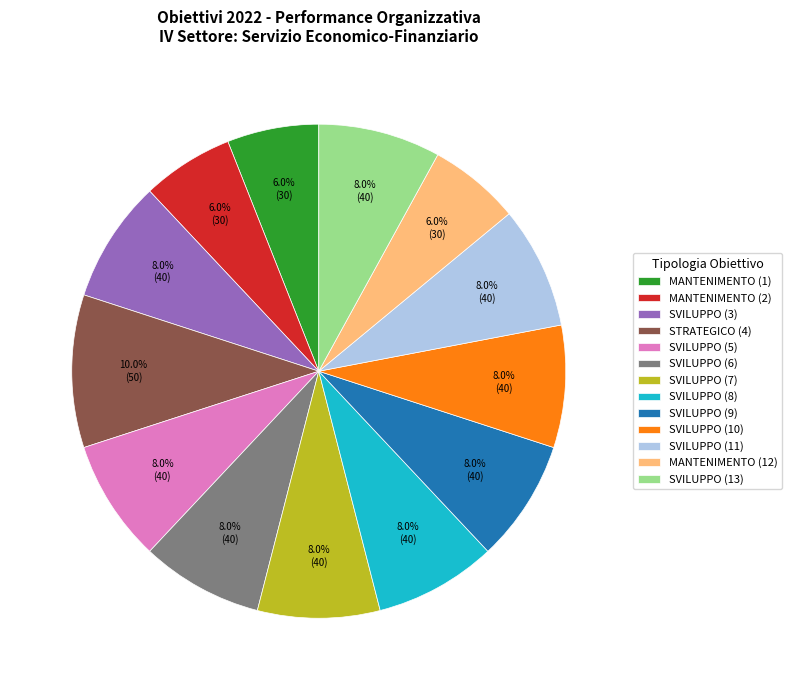

Do SVILUPPO (11) and SVILUPPO (7) together represent more than half of the pie?

No